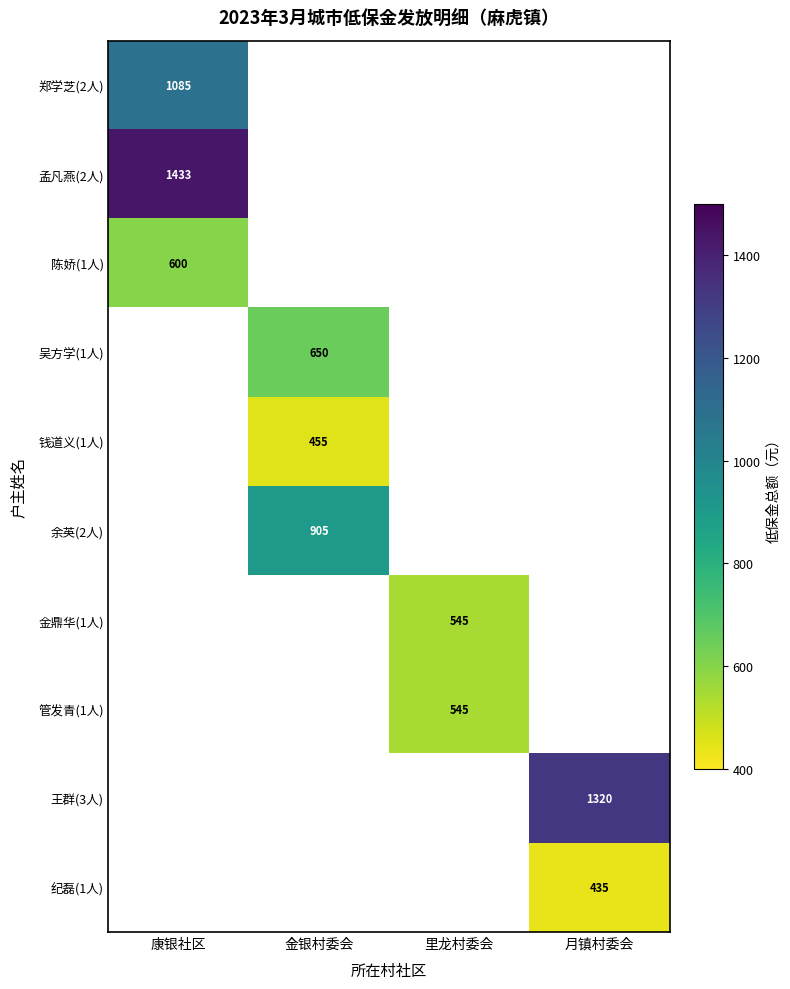

Is it true that 纪磊(1人) equals 614 at 月镇村委会?

False